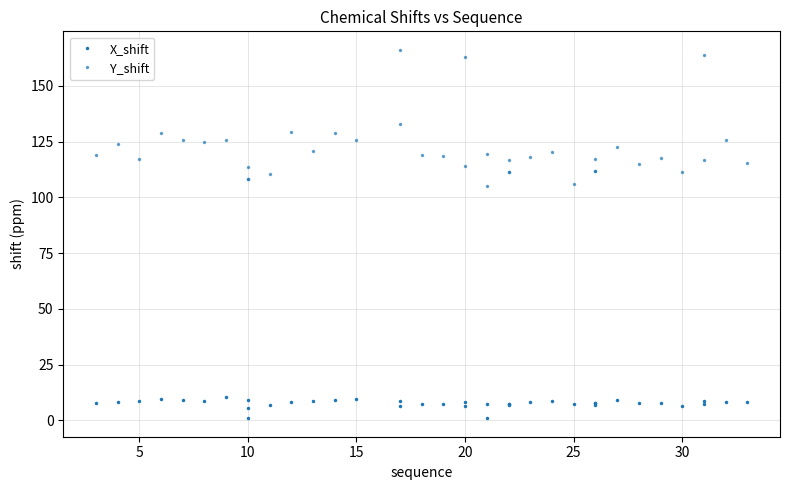

Is it true that X_shift equals 3.4 at 30?

False